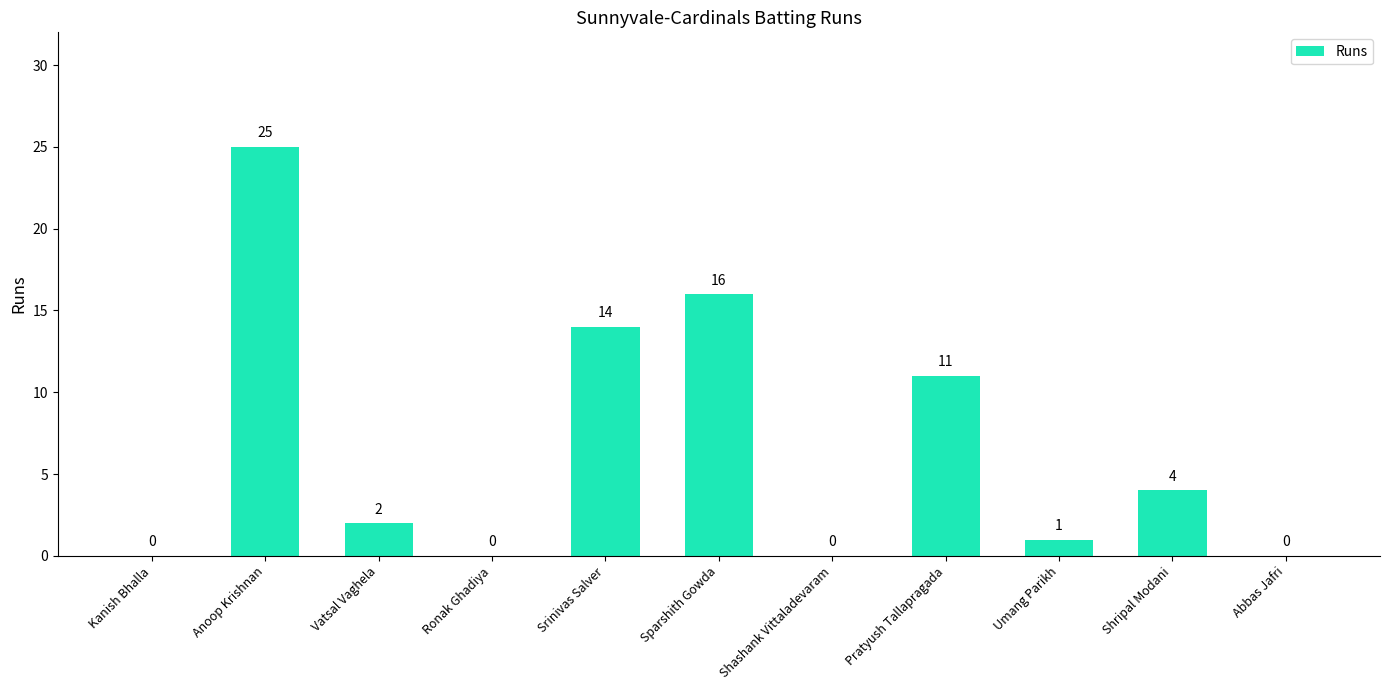

The value at Pratyush Tallapragada is 4. True or false?

False